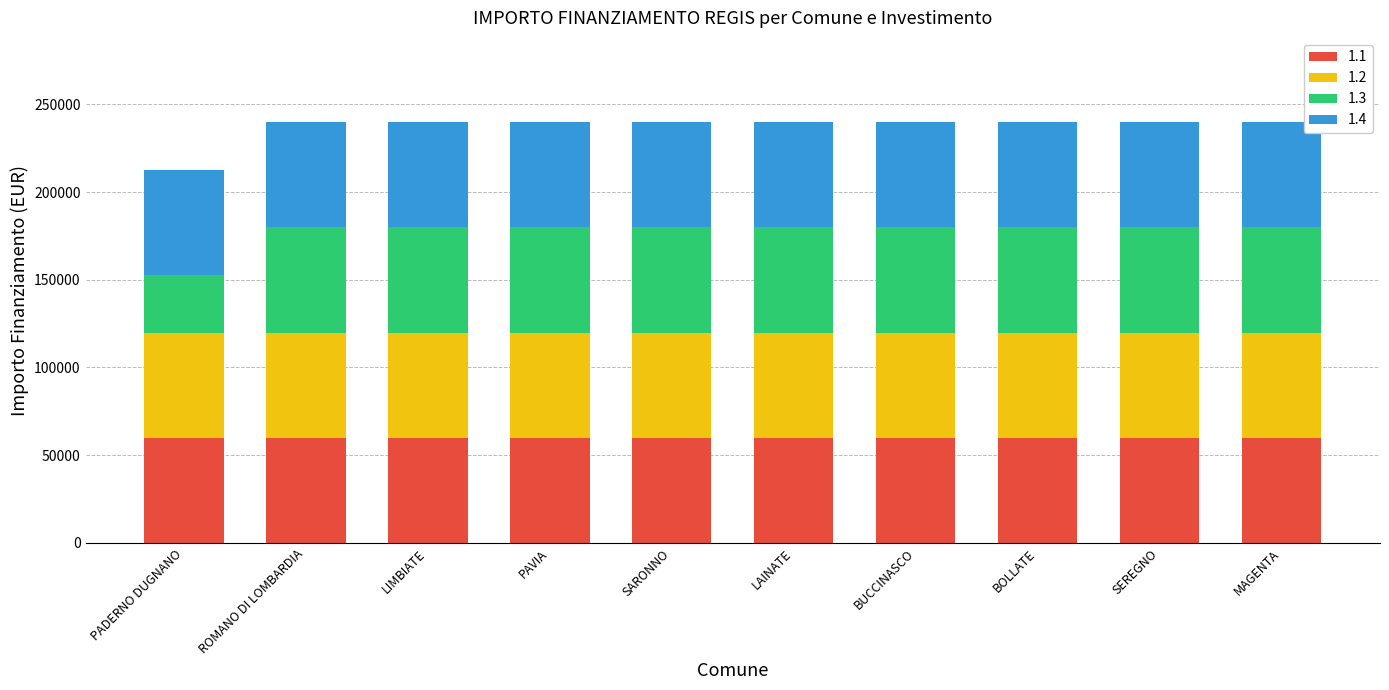

What is the average value of the 1.1 series?

59966